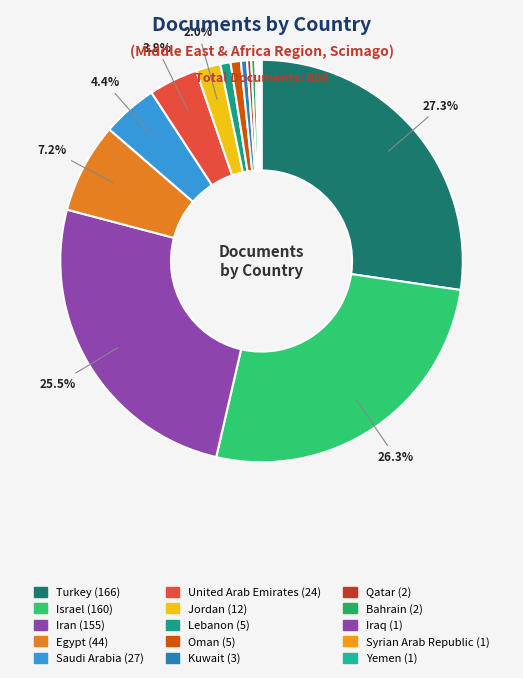

Is there any slice that represents more than half of the pie?

No